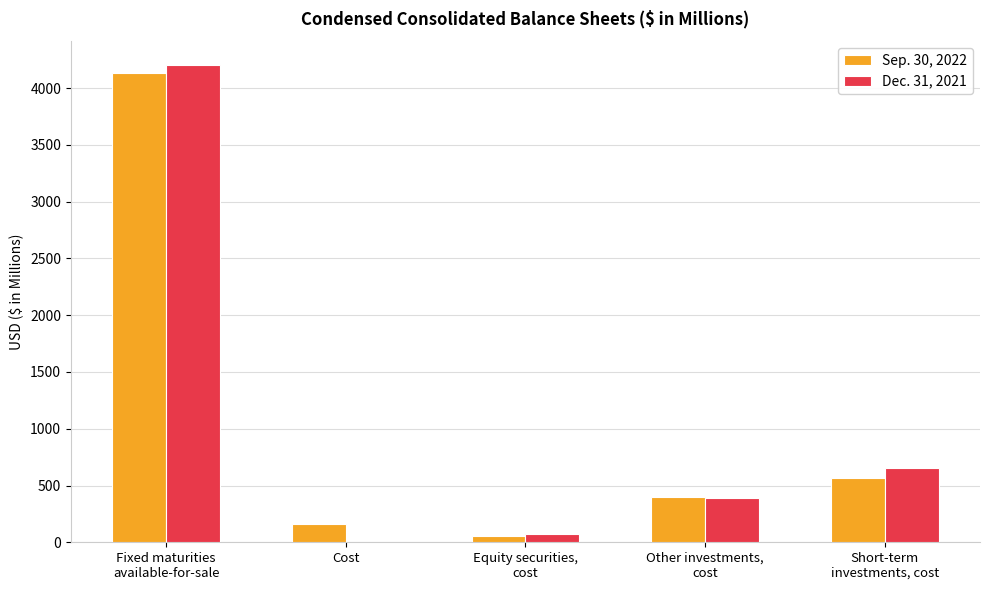

What is the sum of all Sep. 30, 2022 values?

5317.4